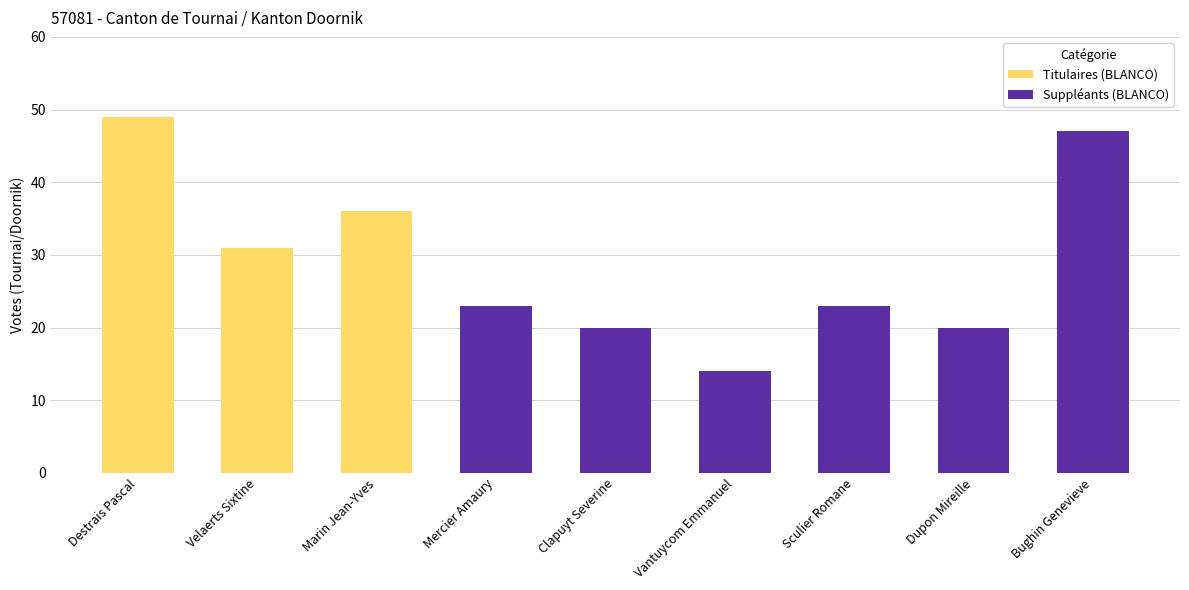

Rank the categories by Titulaires (BLANCO) value from lowest to highest.

Mercier Amaury, Clapuyt Severine, Vantuycom Emmanuel, Sculier Romane, Dupon Mireille, Bughin Genevieve, Velaerts Sixtine, Marin Jean-Yves, Destrais Pascal